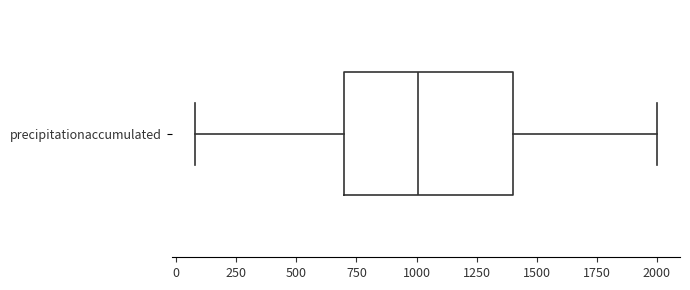

Where is the left edge of the box for precipitationaccumulated on the x-axis? The values are not printed on the chart, so give them approximately, as read against the axis.

700